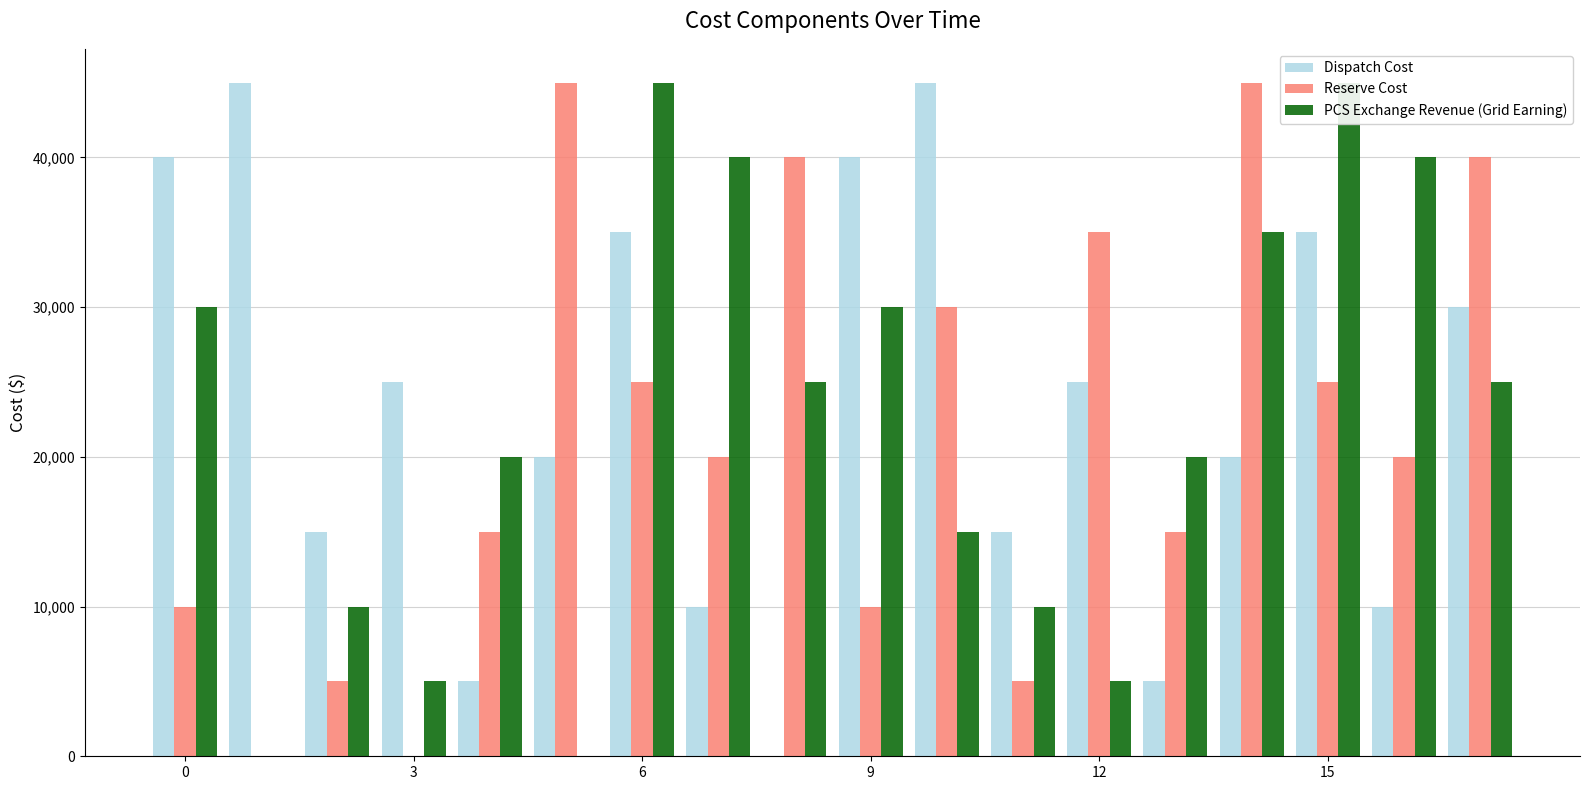

How many categories are shown in the chart?

18